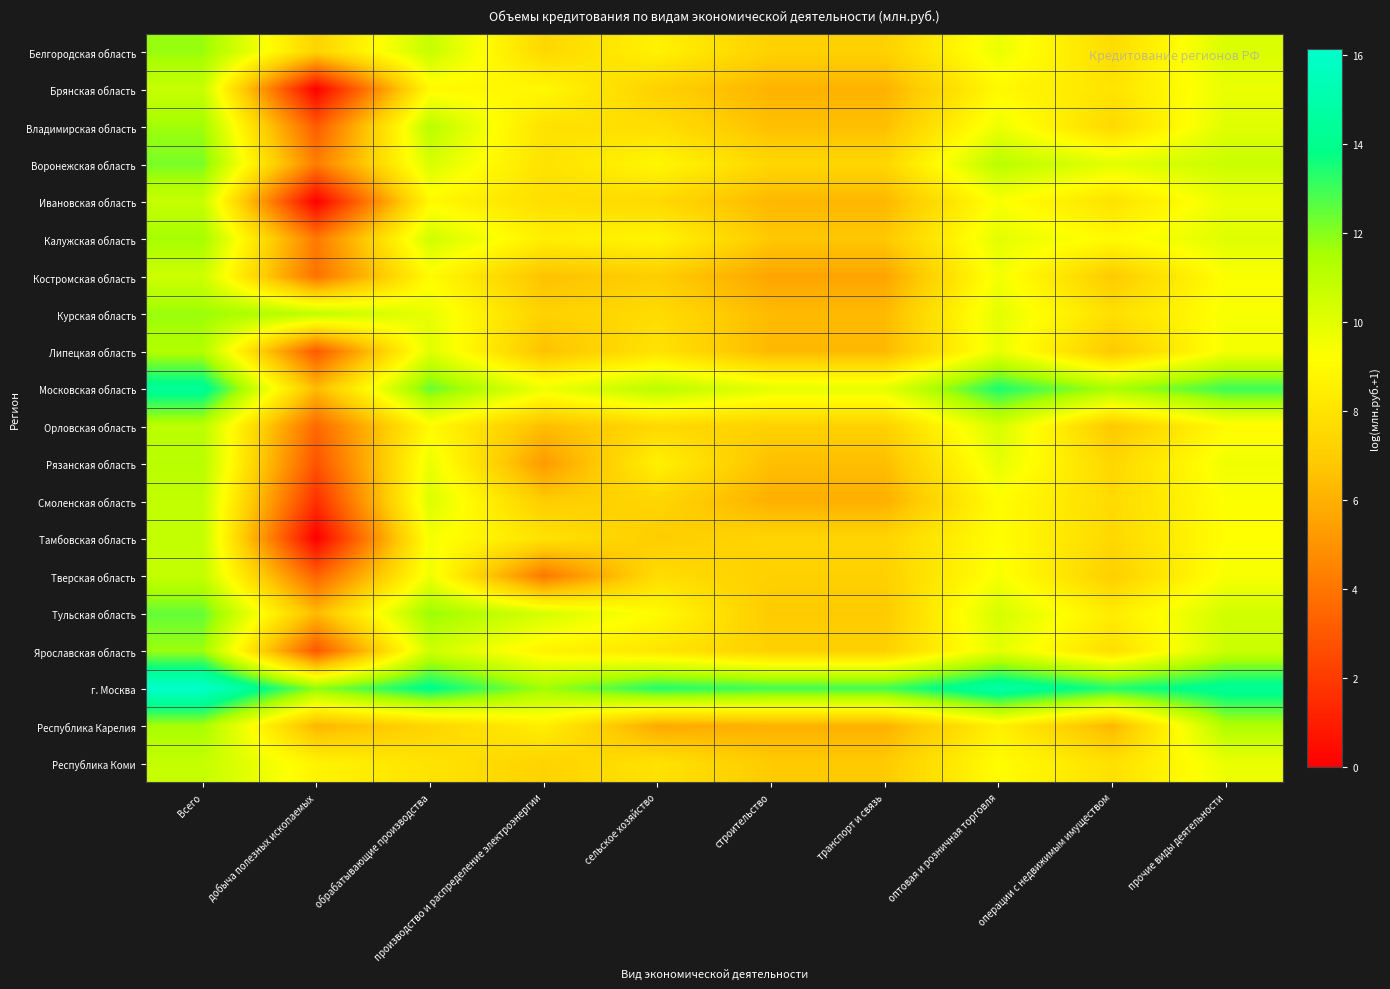

At how many categories does at least one series exceed 10?

10